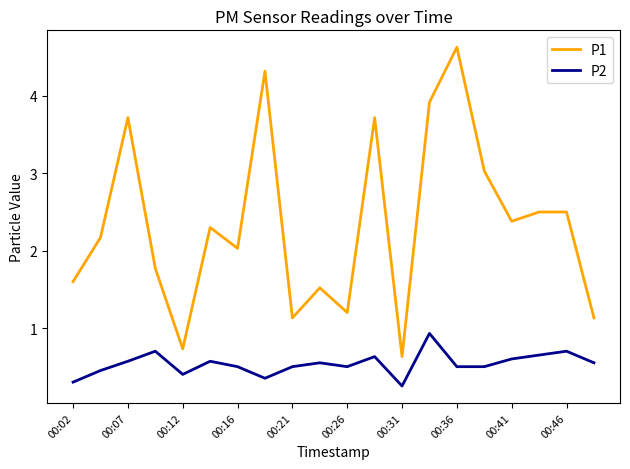

Which series has the largest total across all categories?

P1